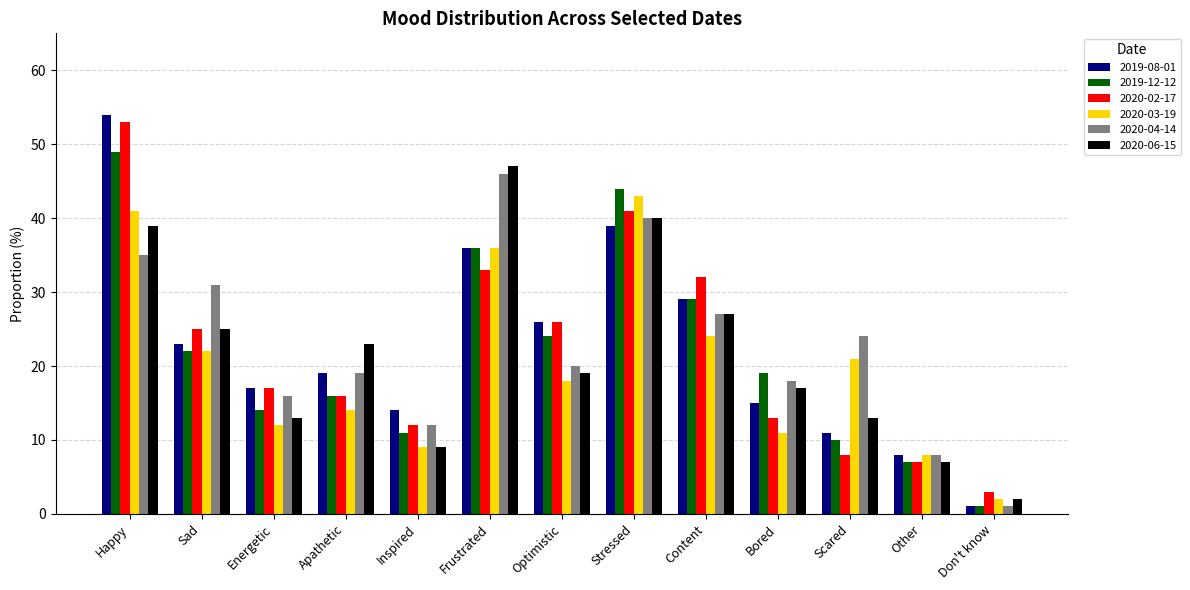

Is the value of 2019-12-12 at Frustrated greater than the value of 2020-06-15 at Inspired?

Yes